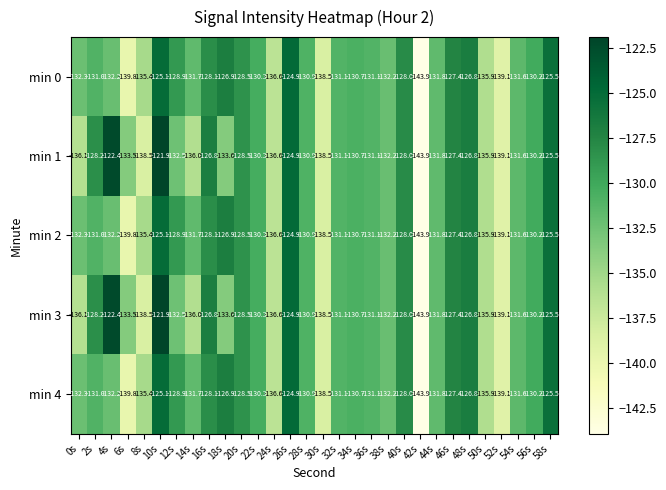

What is the difference between the maximum and second lowest values in the min 4 series?

14.9